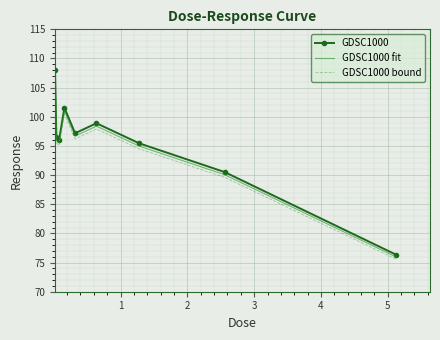

What is the minimum value for GDSC1000?

76.4